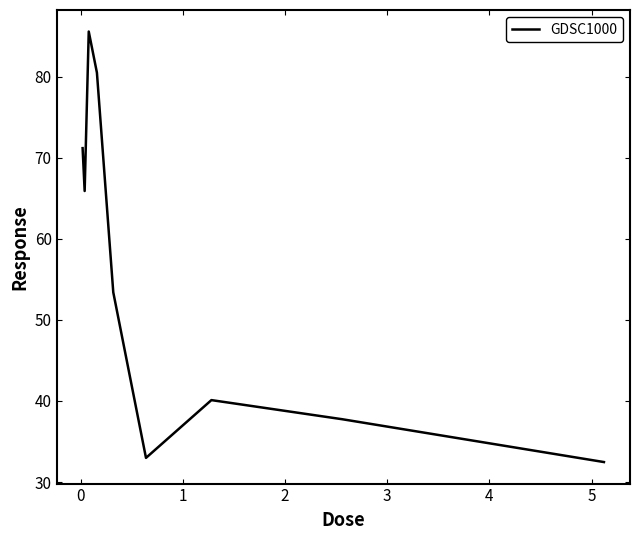

What is the minimum value shown in the chart?

32.5